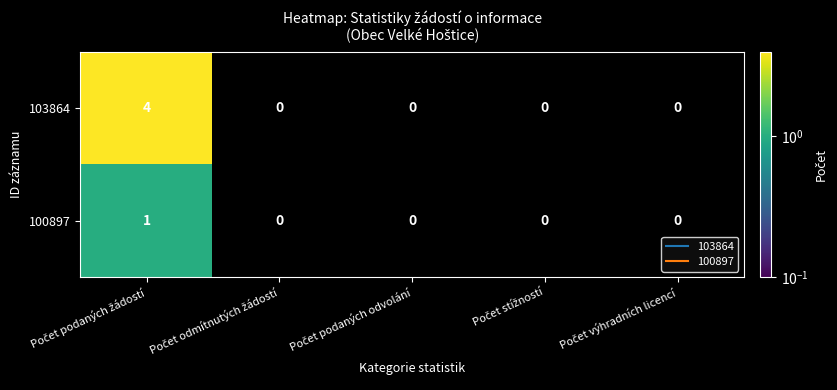

Count the 103864 values in the range 0 to 1.

4